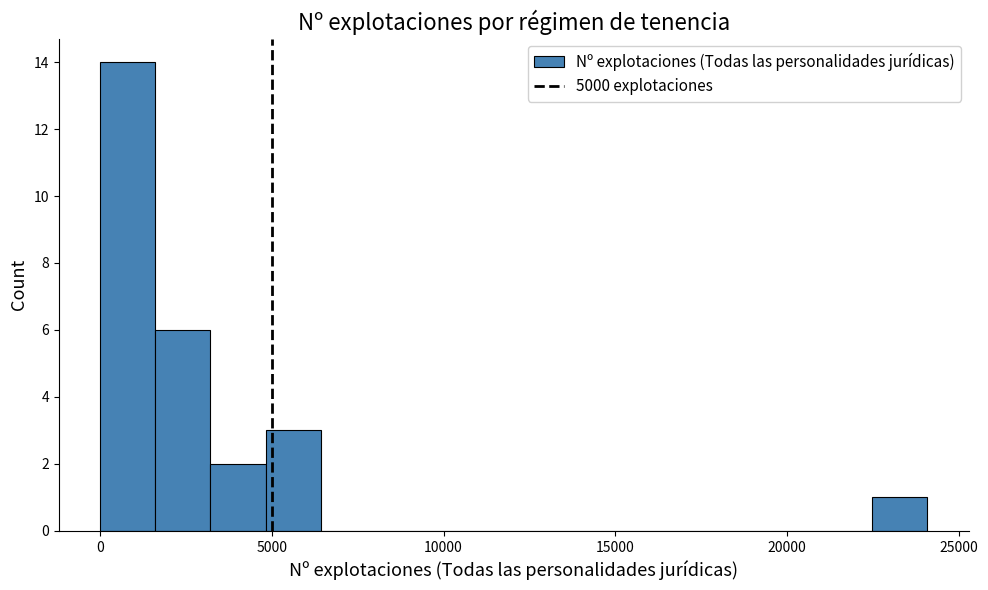

Around what value on the x-axis is the tallest bar? Give the approximate position of its centre, as read against the axis.

1000